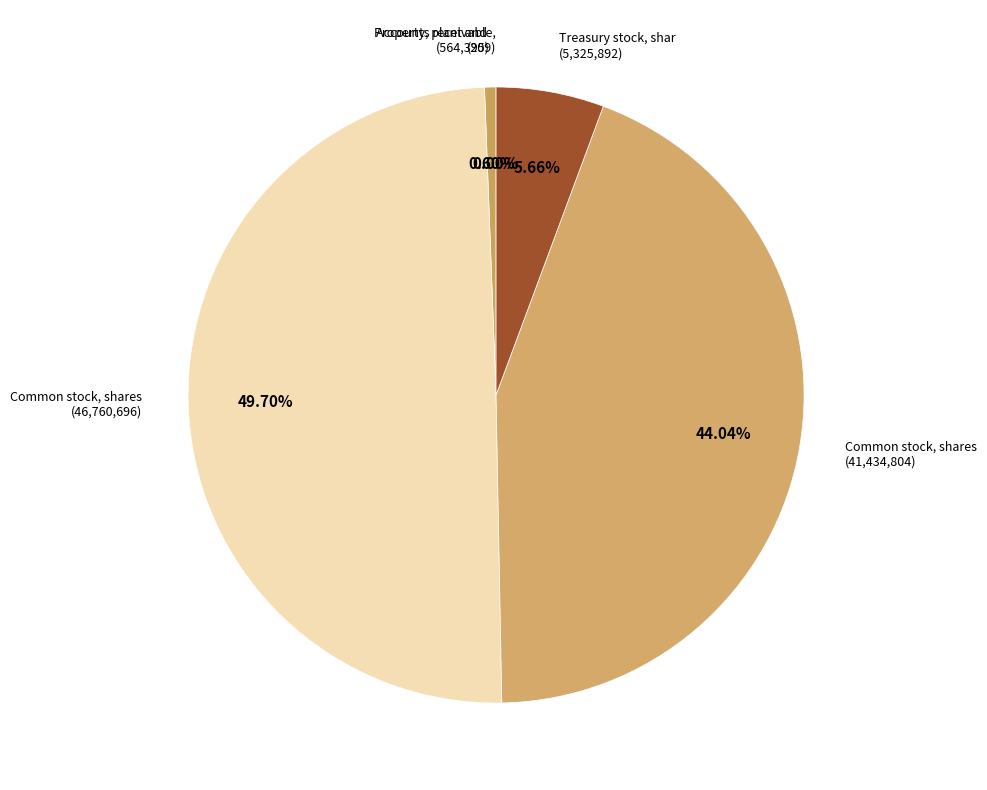

Is there any slice that represents more than half of the pie?

No